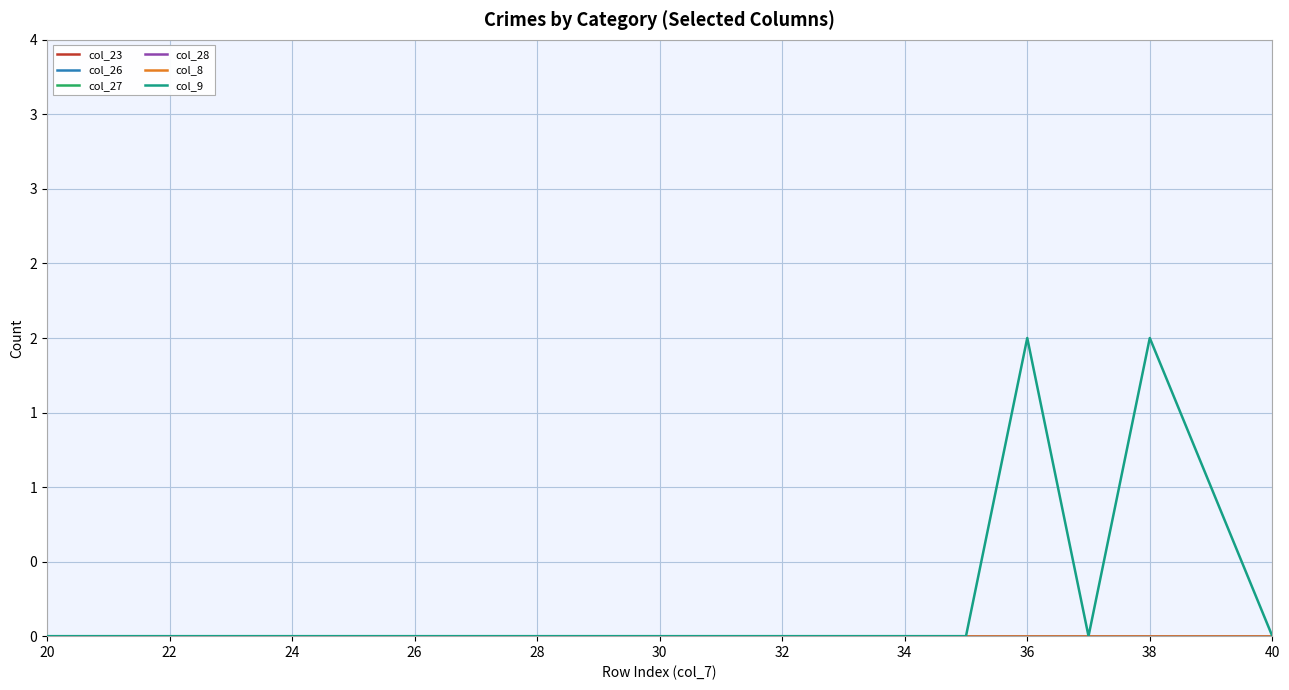

True or false: col_26 and col_23 cross at least once.

False